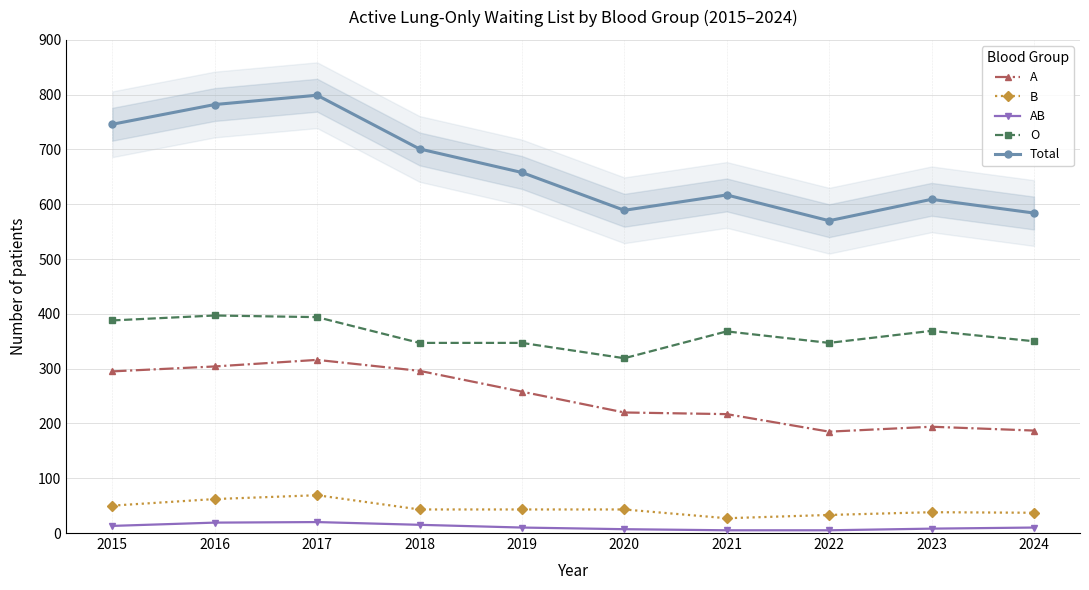

Reading right to left, extract all data points from this chart.

A: 187	194	185	217	220	258	296	316	304	295
B: 37	38	33	27	43	43	43	69	62	50
AB: 10	8	5	5	7	10	15	20	19	13
O: 350	369	347	368	319	347	347	394	397	388
Total: 584	609	570	617	589	658	701	799	782	746